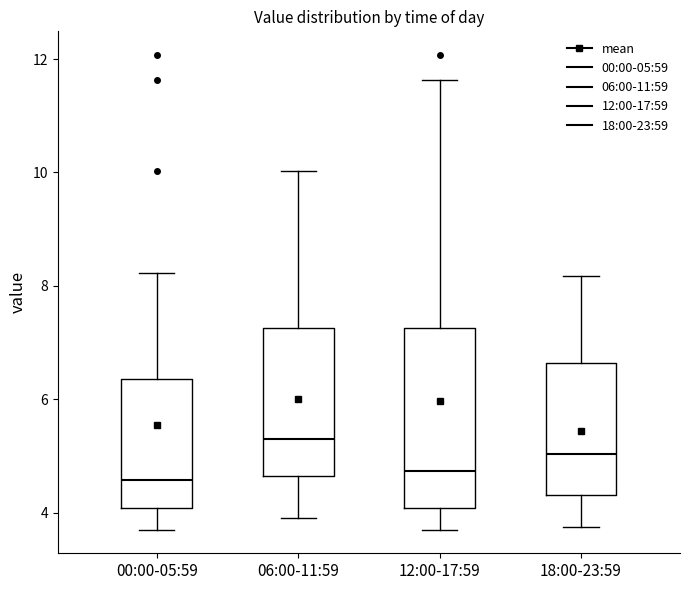

Reading left to right, transcribe this box plot: for each box, give where its median line is, the range the box spans, and where its two whiskers end, as read against the y-axis. The values are not printed on the chart, so give them approximately, as read against the axis.

00:00-05:59: median 4.6, box 4.0 to 6.4, whiskers 3.8 to 8.2
06:00-11:59: median 5.4, box 4.6 to 7.2, whiskers 4.0 to 10.0
12:00-17:59: median 4.8, box 4.0 to 7.2, whiskers 3.8 to 11.6
18:00-23:59: median 5.0, box 4.4 to 6.6, whiskers 3.8 to 8.2